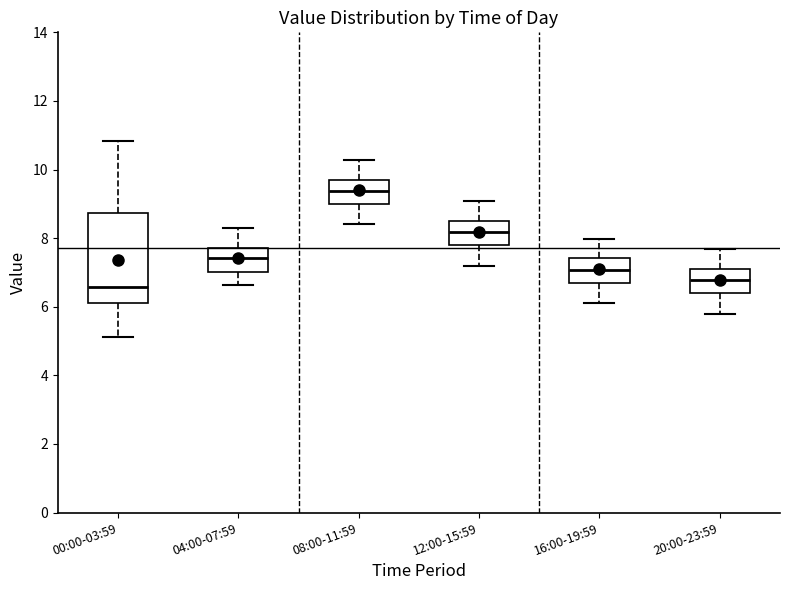

Which box has the lowest median line?

00:00-03:59